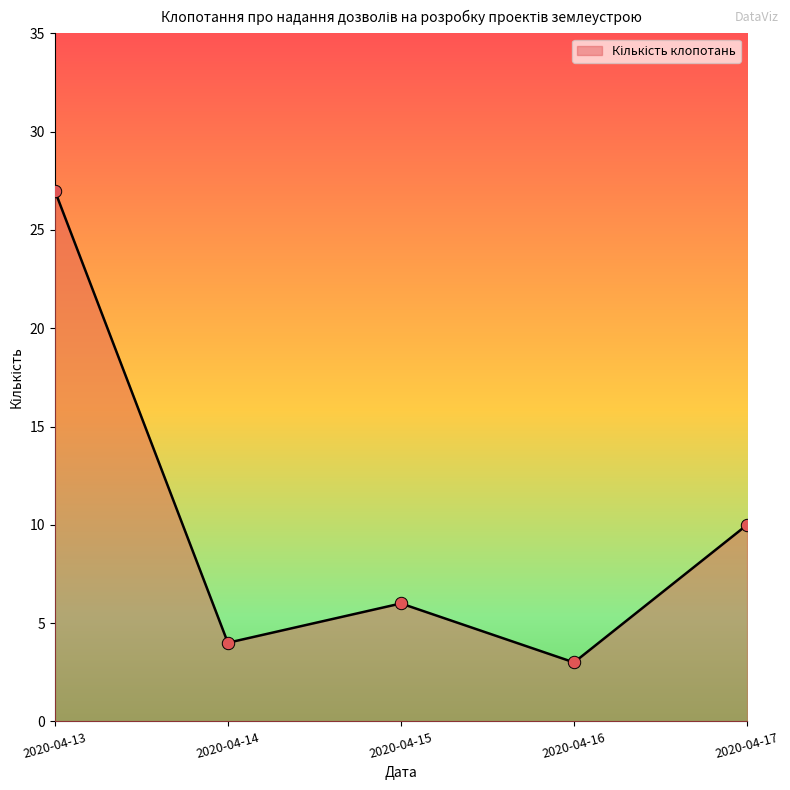

Which has a higher value, 2020-04-17 or 2020-04-13?

2020-04-13